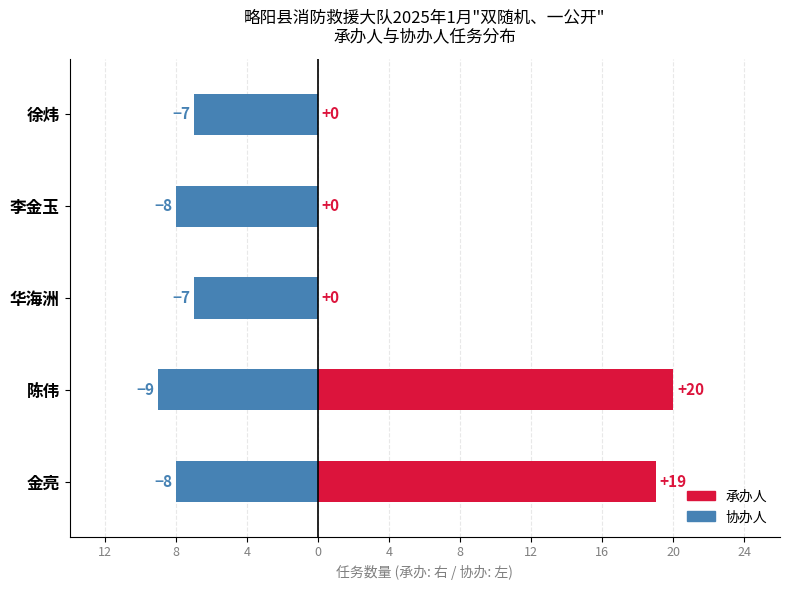

What are all the series names shown in the legend?

承办人, 协办人